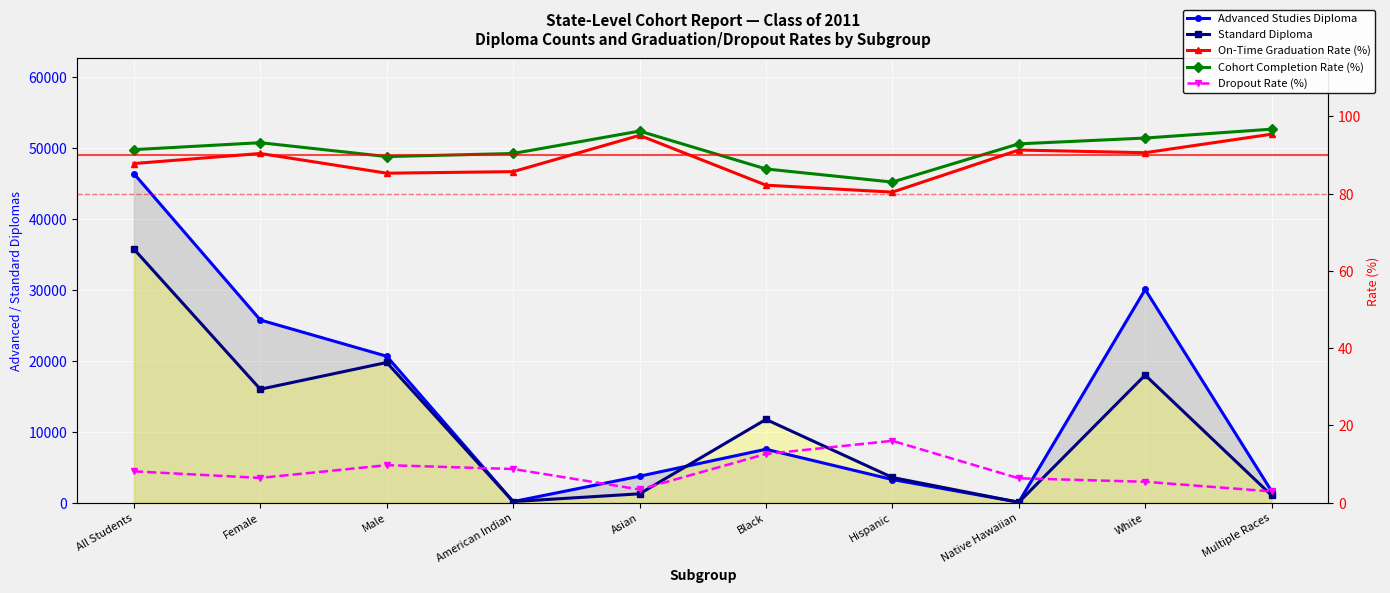

Where is the first local minimum for Advanced Studies Diploma?

American Indian